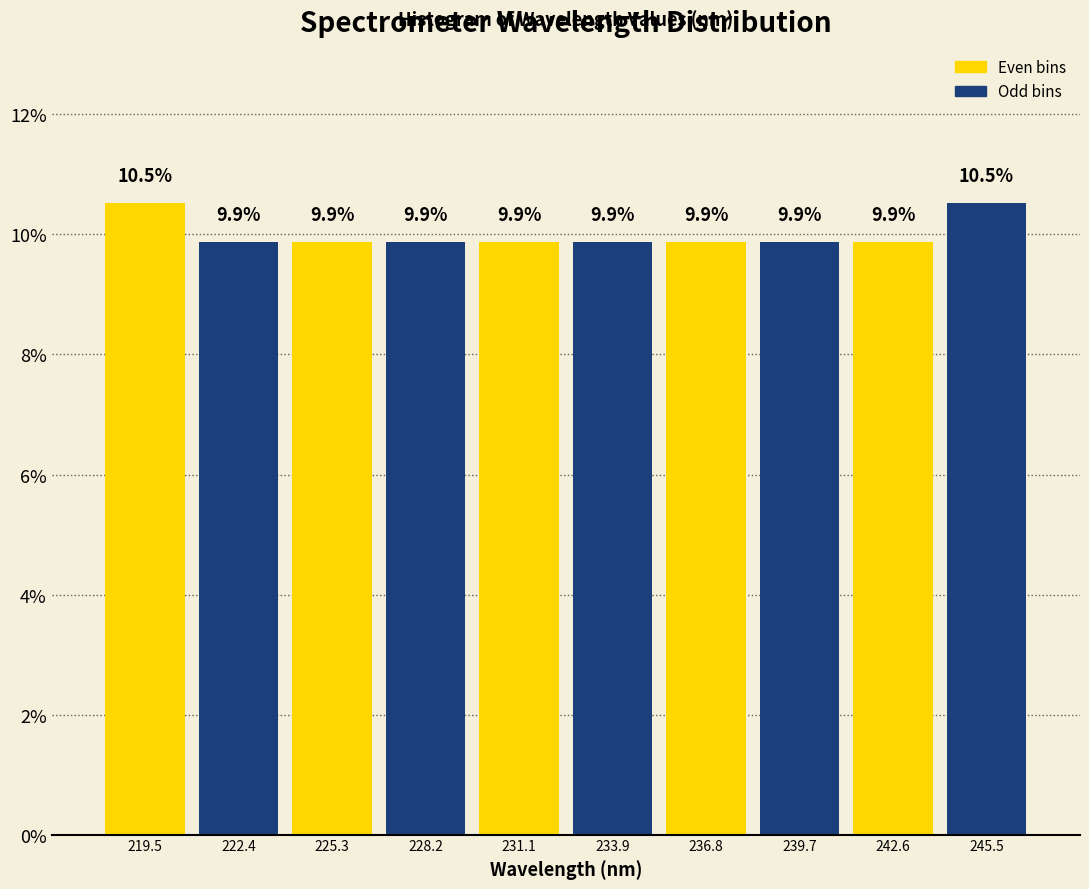

What is the height of the bar covering 235.5 to 238.5 on the x-axis? The bar edges are not printed on the chart, so give them approximately, as read against the axis.

9.9